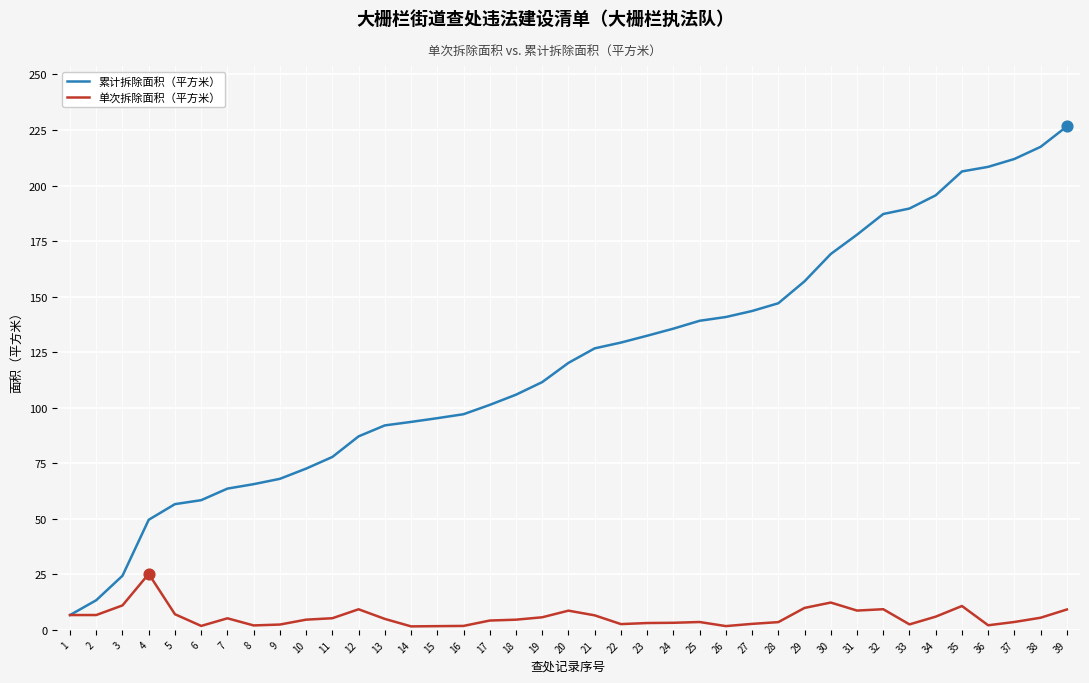

At how many categories does at least one series exceed 183?

8